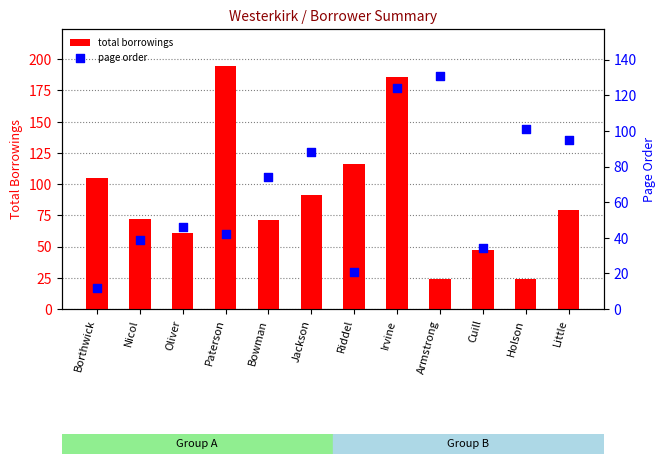

What is the total value across all series at Holson?

125